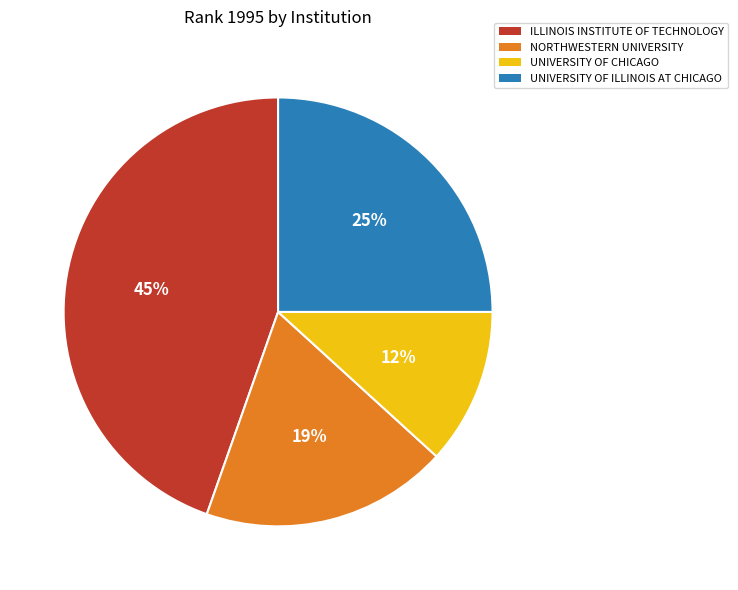

To the nearest percent, what is the difference between the largest and smallest slice percentages?

33%